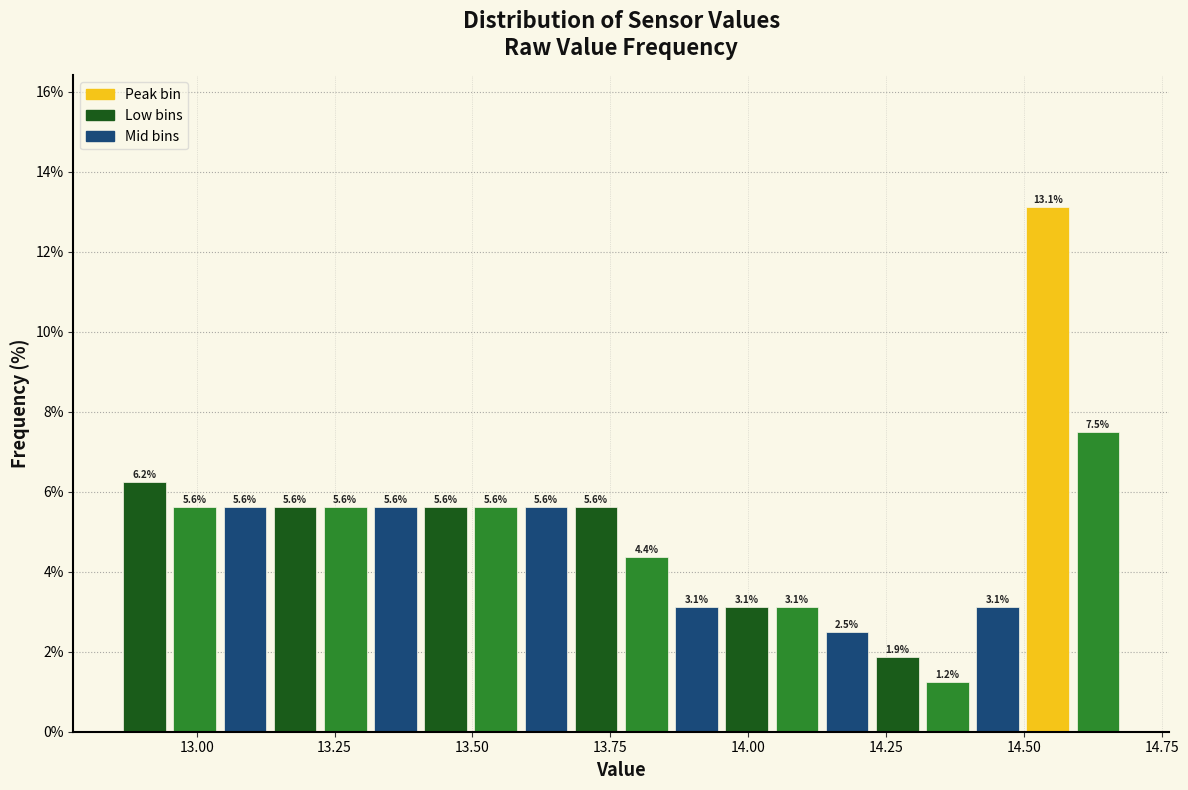

Around what value on the x-axis is the tallest bar? Give the approximate position of its centre, as read against the axis.

14.55